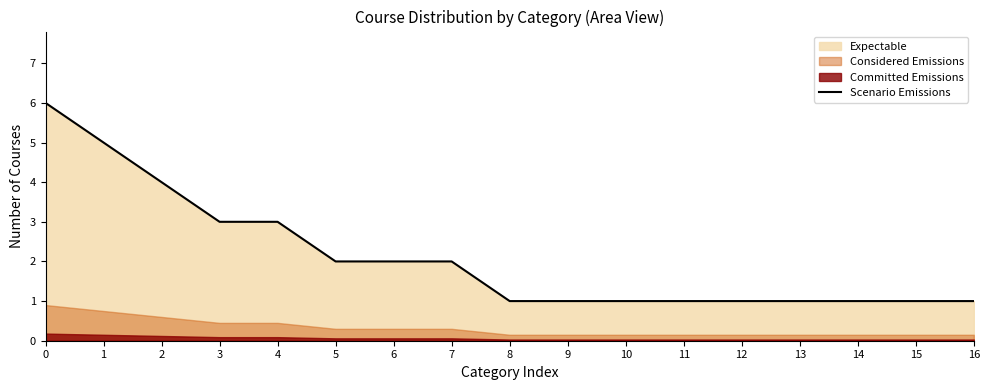

True or false: the data shows 4 at 5.

False